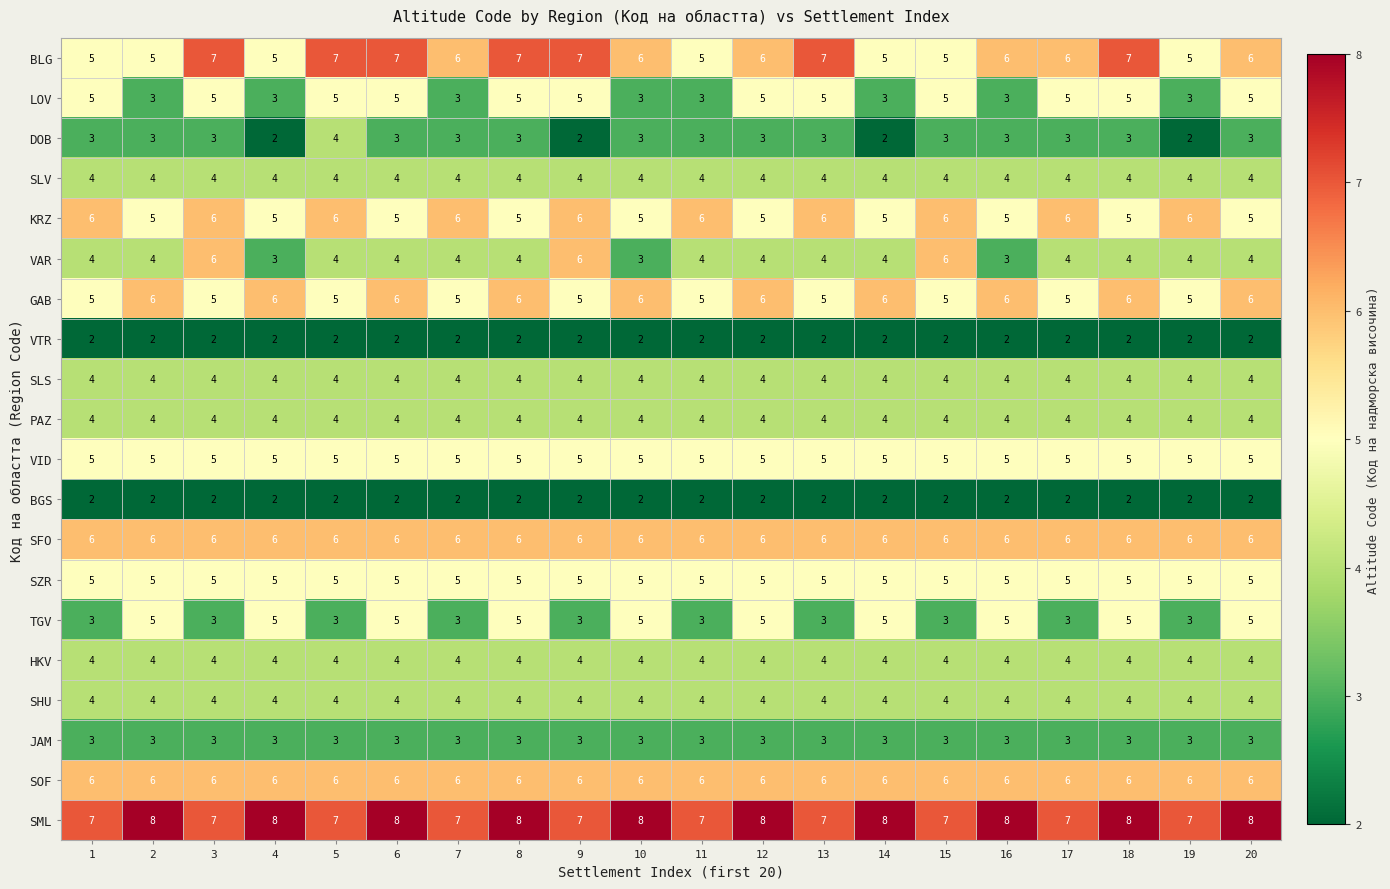

What is the smallest value displayed?

2